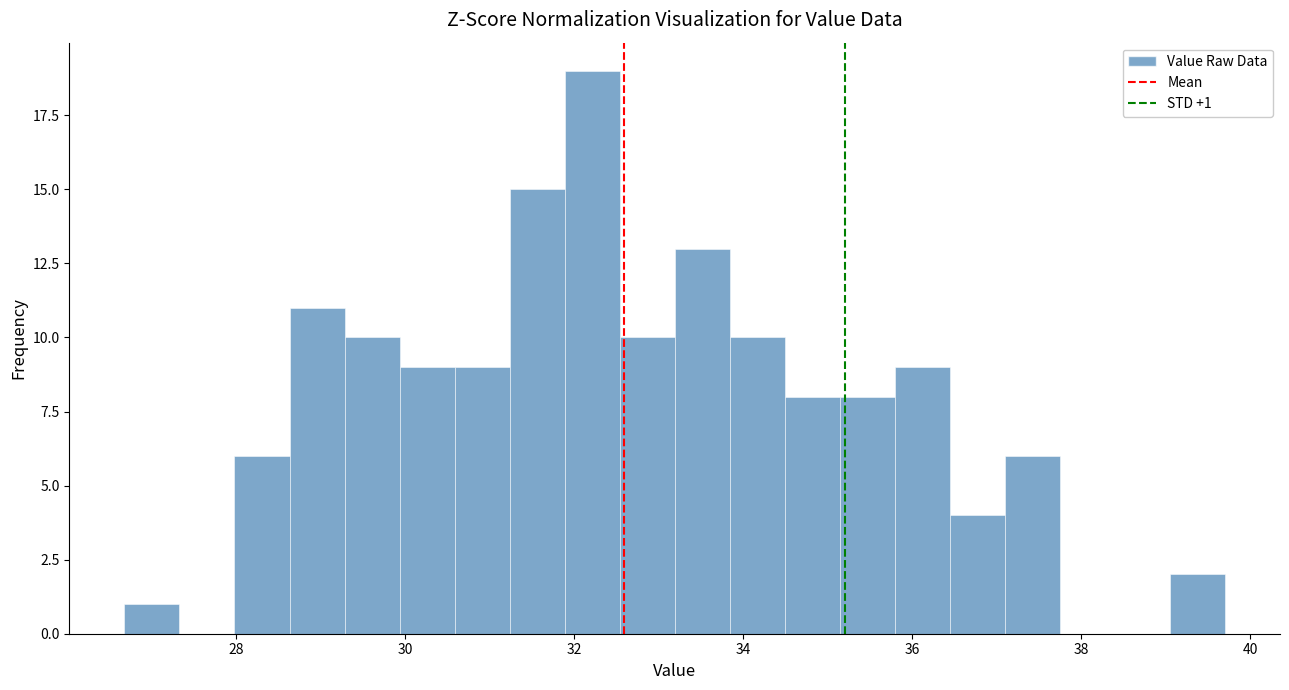

Around what value on the x-axis is the tallest bar? Give the approximate position of its centre, as read against the axis.

32.2